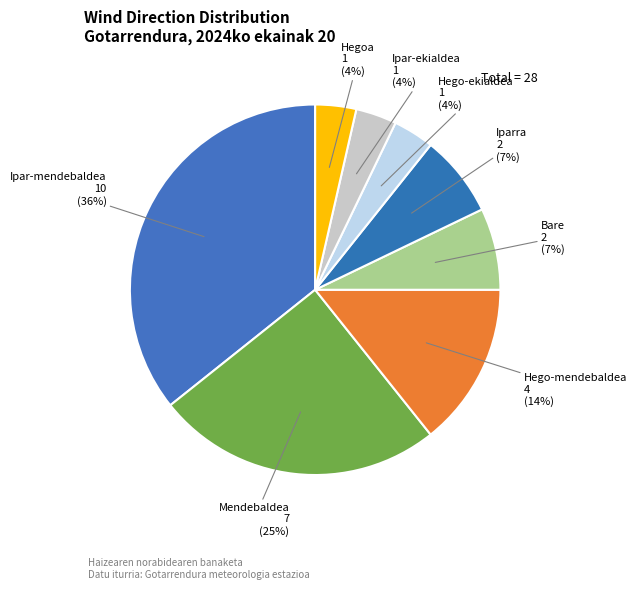

What percentage is the Iparra slice, to the nearest percent?

7%